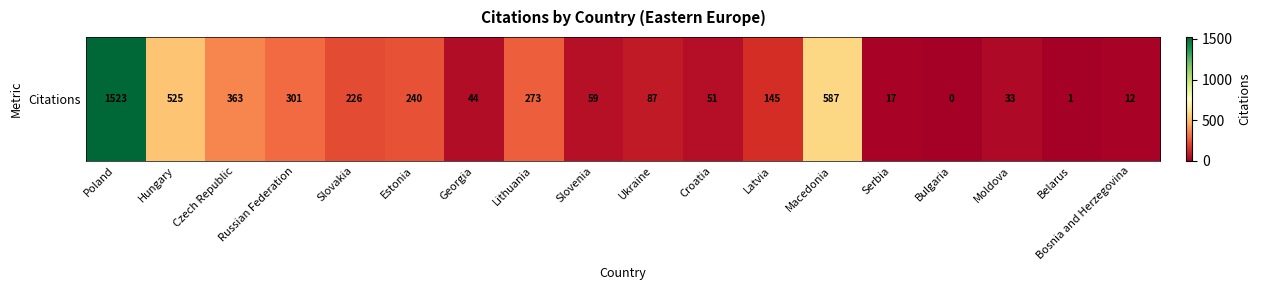

The chart shows a value of 84 at Slovenia. True or false?

False